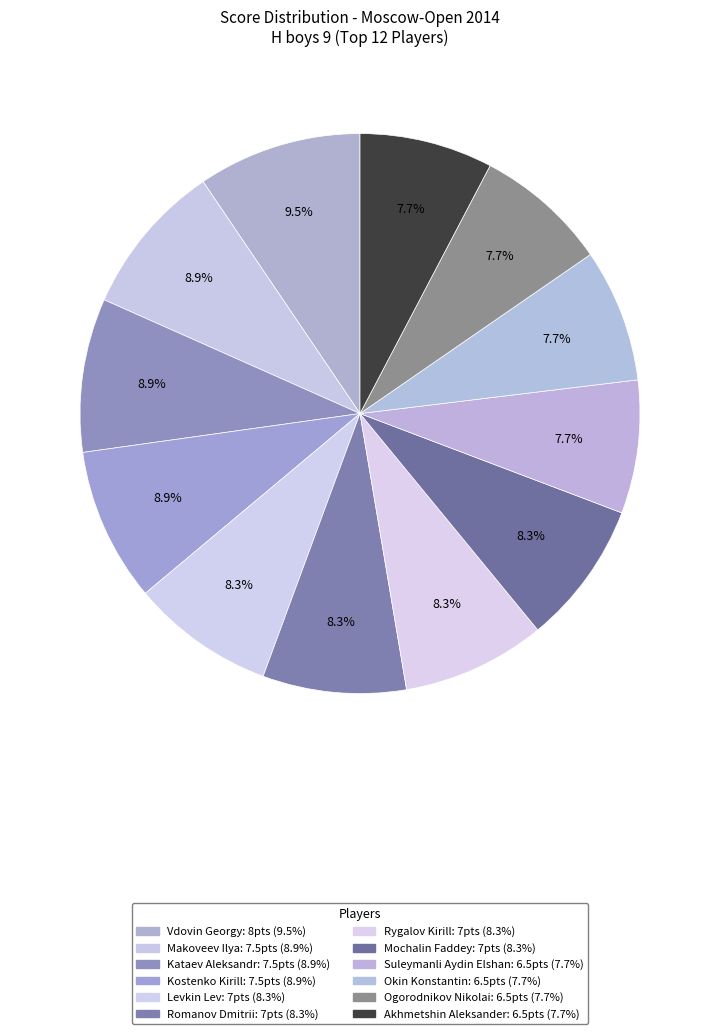

To the nearest percent, what is the combined percentage of Vdovin Georgy and Kataev Aleksandr?

18%